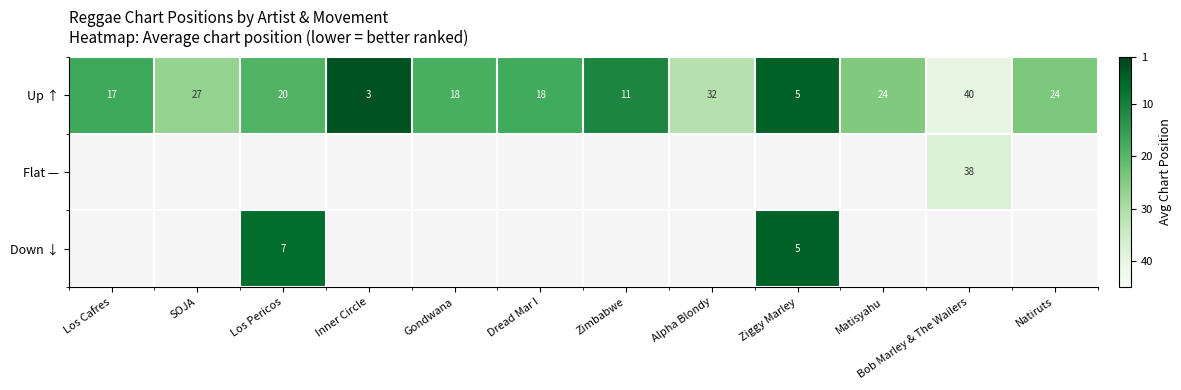

At how many categories does at least one series exceed 28?

2